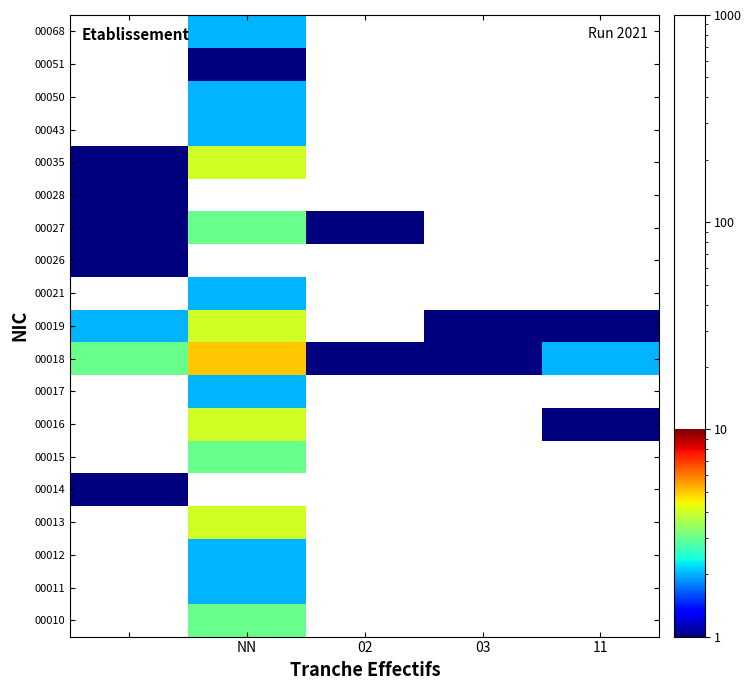

How many values in 00035 are above zero?

2